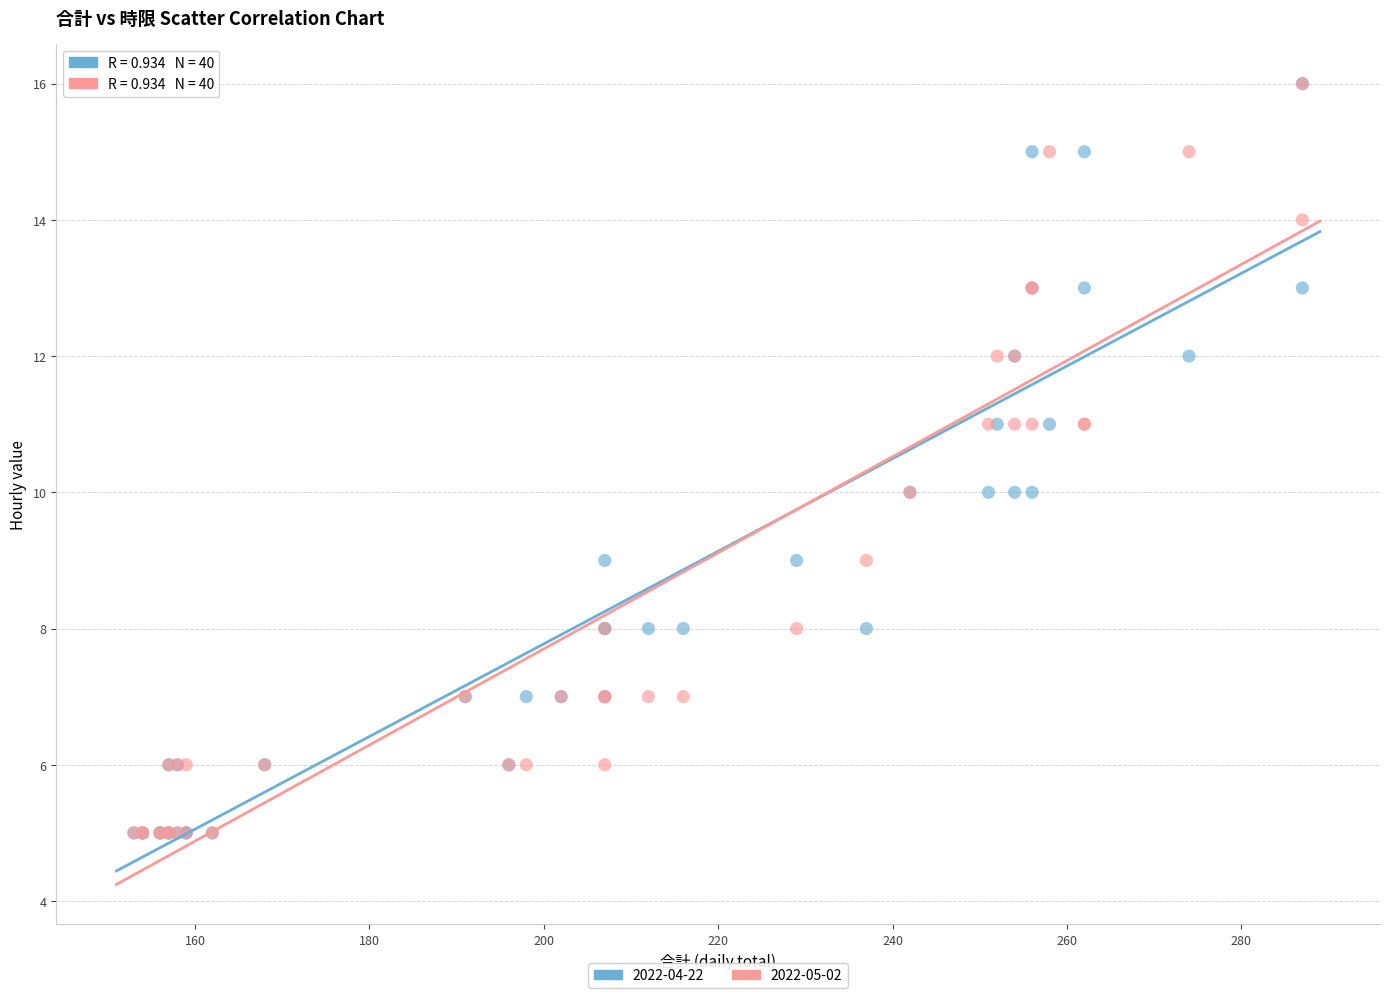

What are all the series names shown in the legend?

2022-04-22, 2022-05-02